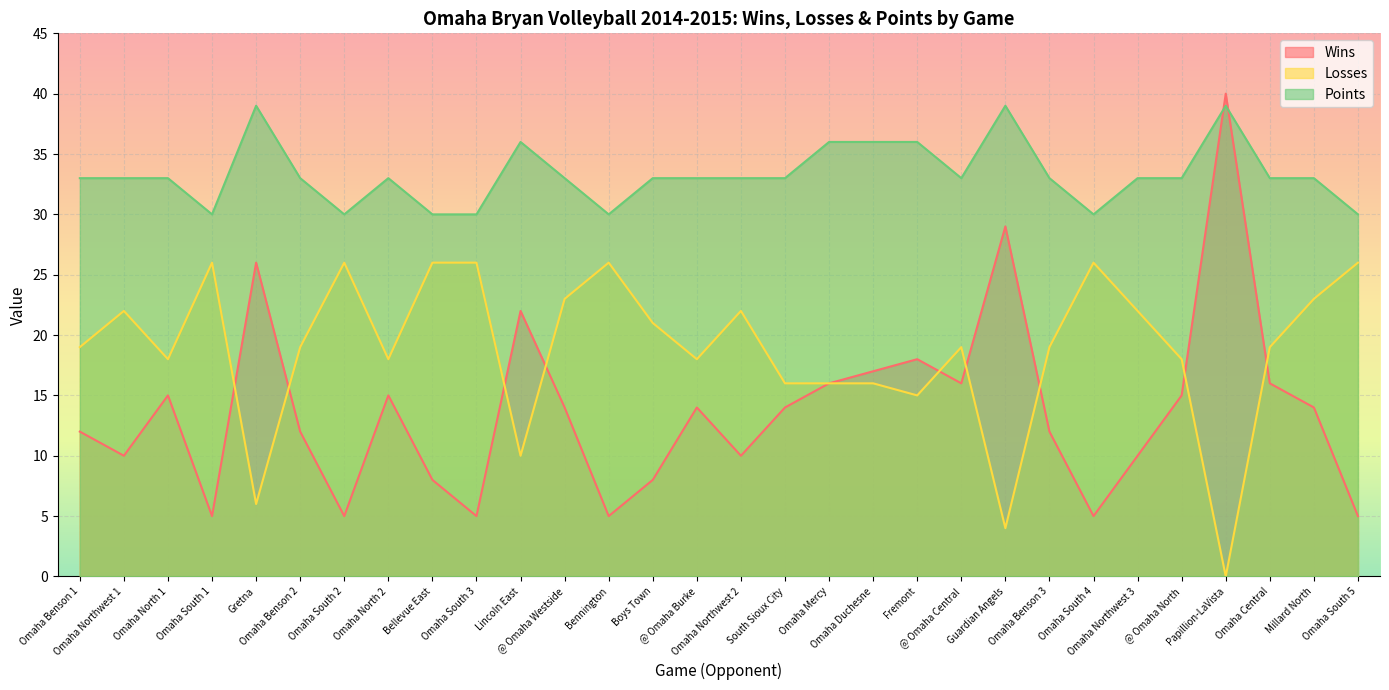

True or false: Wins has a value of 24 at Omaha Mercy.

False